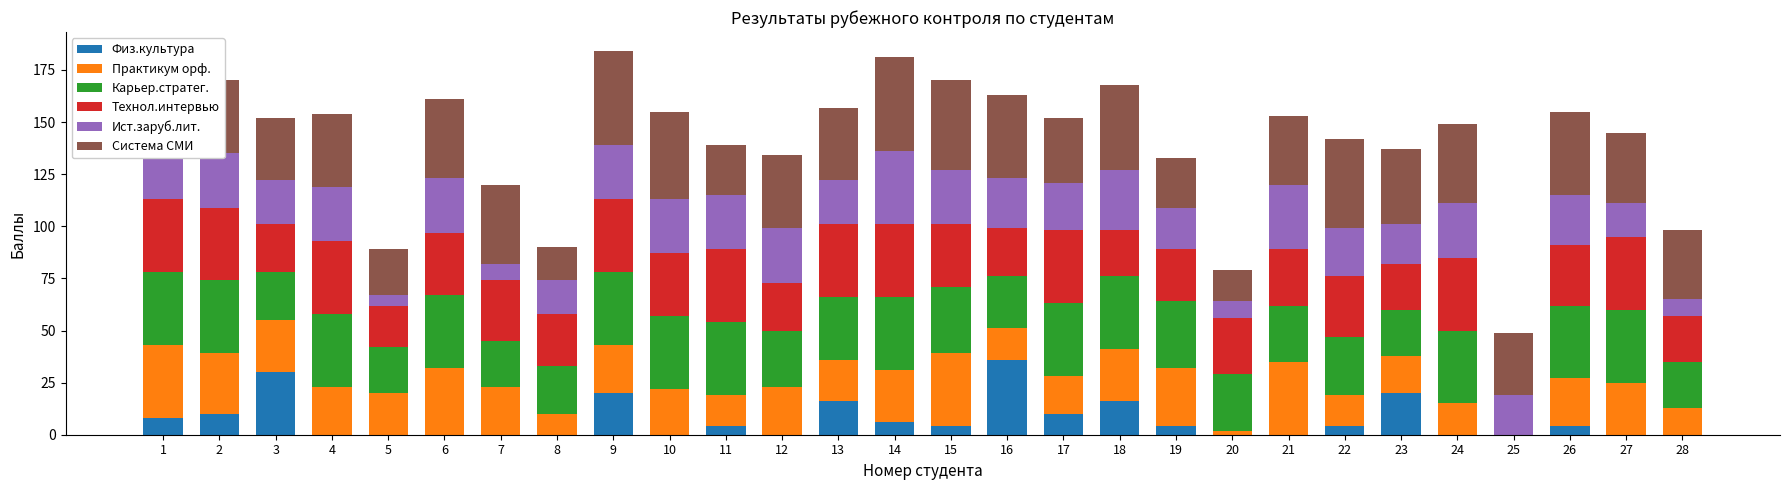

Which category has the highest value in the Физ.культура series?

16